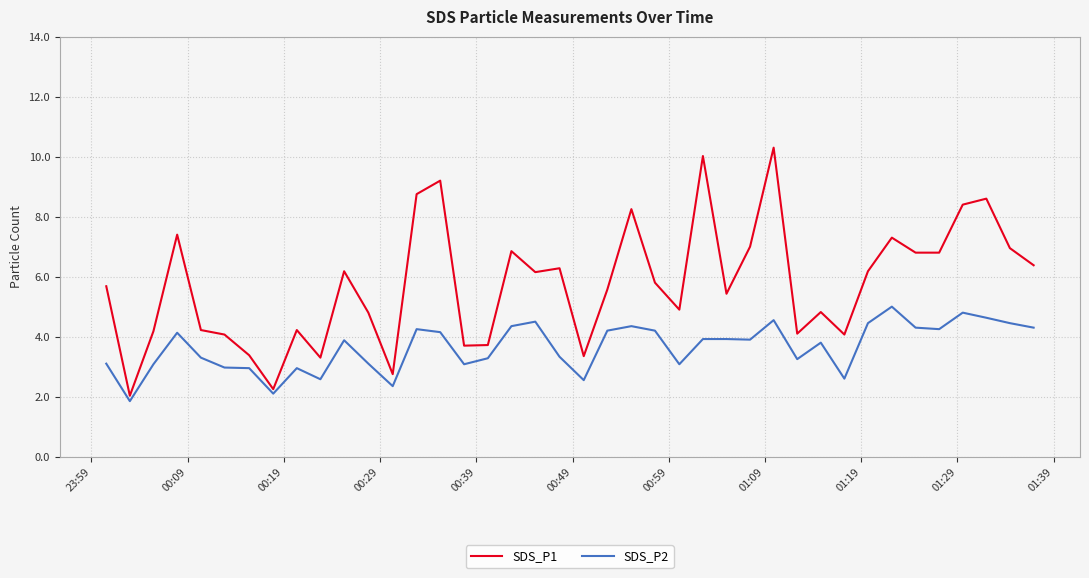

True or false: SDS_P1 and SDS_P2 intersect in this chart.

False